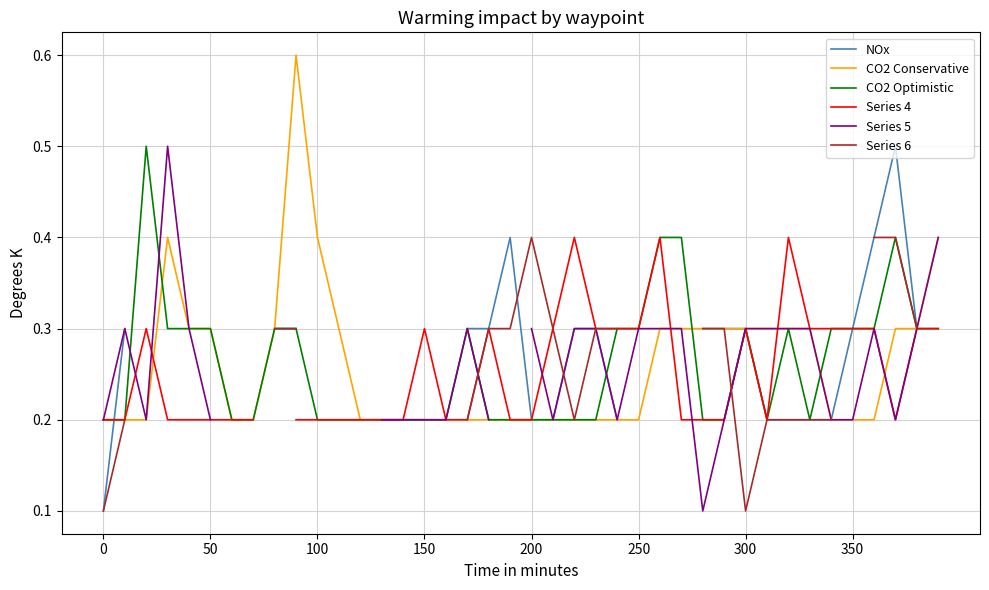

What is the average value of the CO2 Optimistic series?

0.3